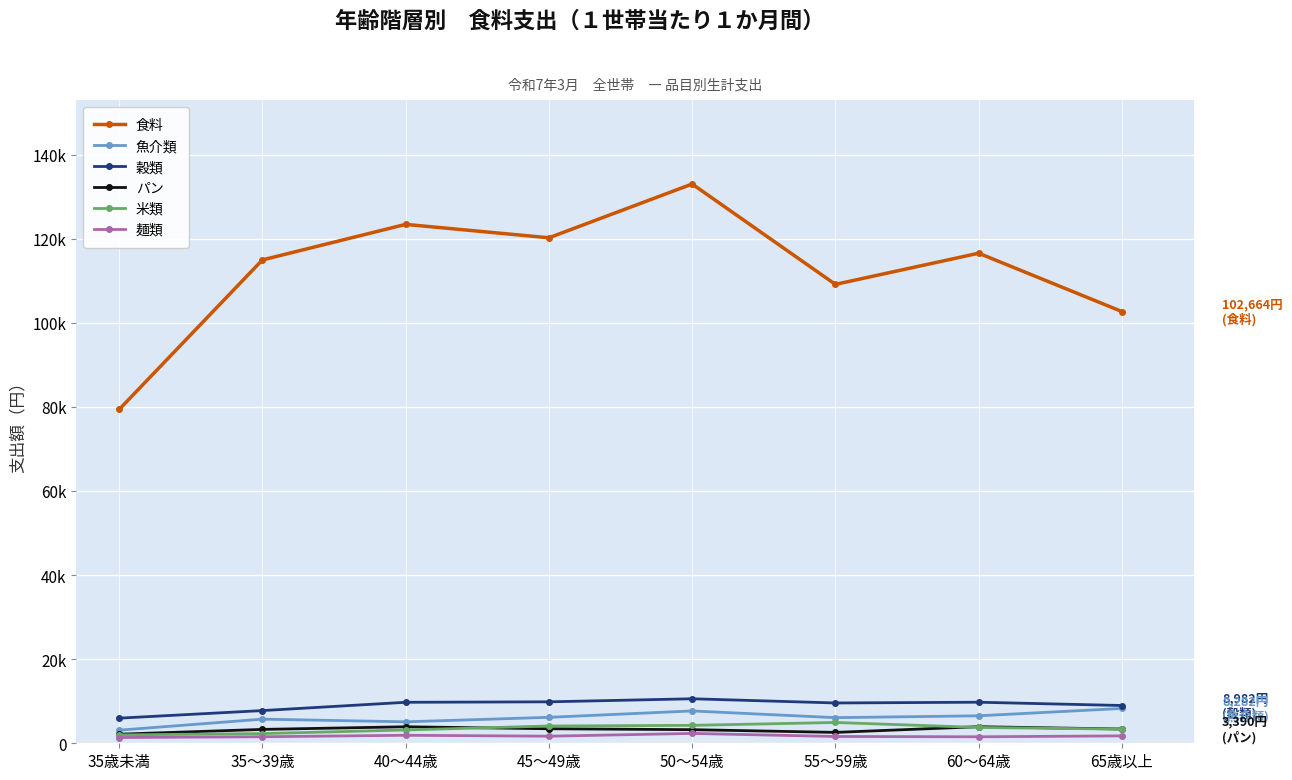

What is the label of the 2nd point from the left?

35～39歳